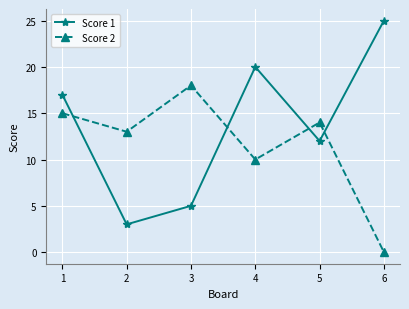

The value of Score 1 at 3 is 3. True or false?

False